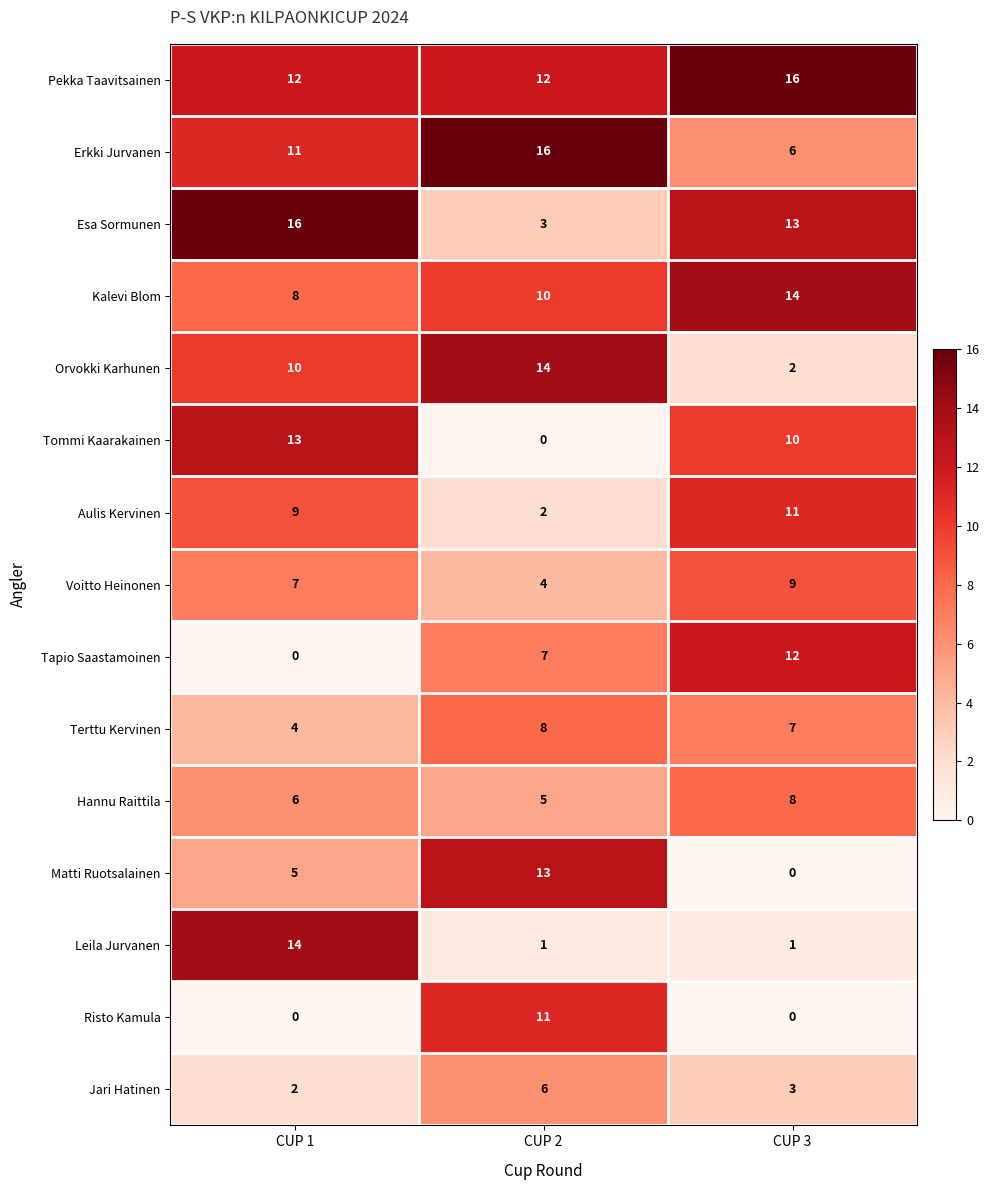

Between CUP 1 and CUP 3, which series saw the biggest shift?

Leila Jurvanen